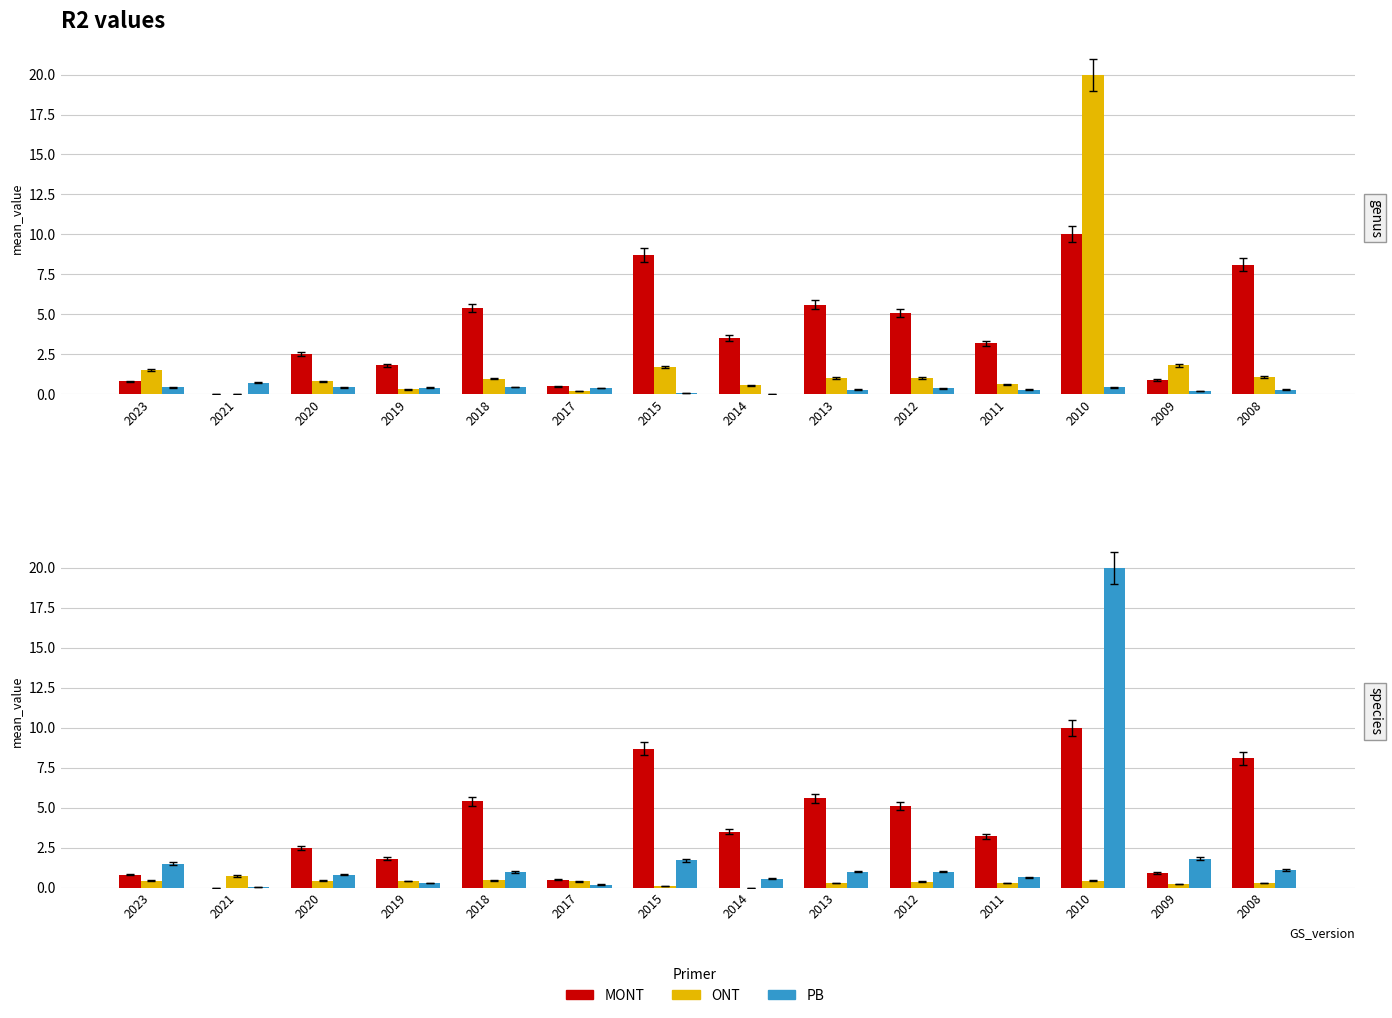

Is it true that ONT equals 0.6 at 2017?

False